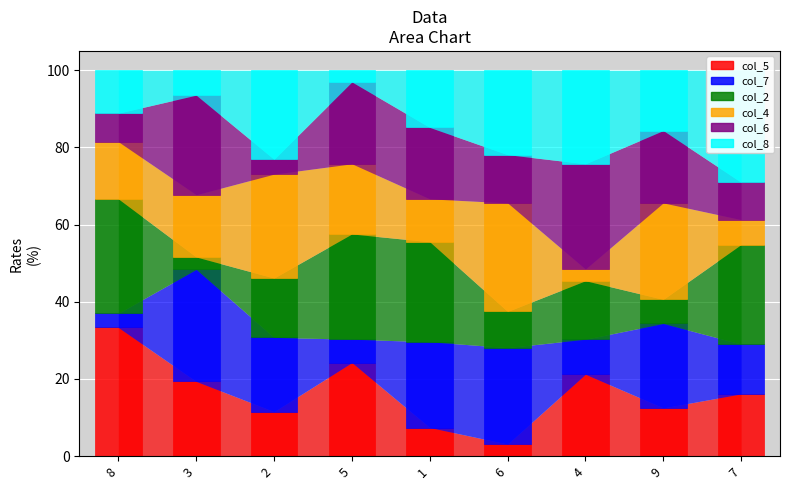

What is the average value of the col_4 series?

16.6